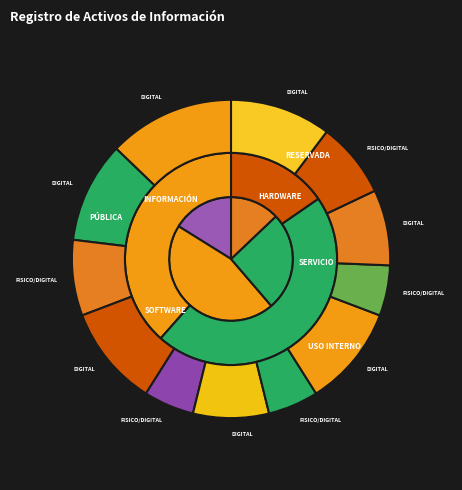

How many segments does this pie chart have?

9